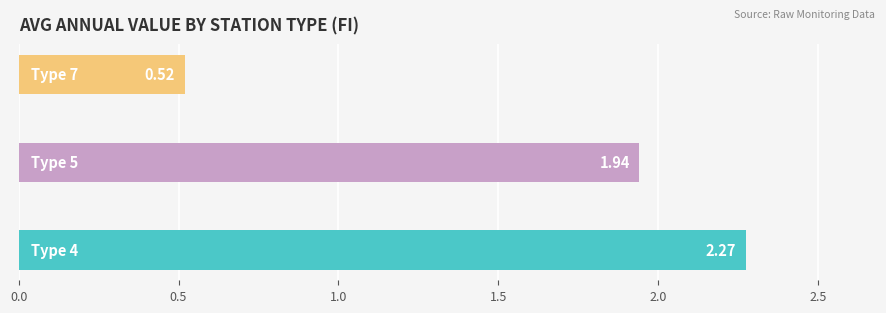

What is the difference between the second highest and minimum values?

1.4